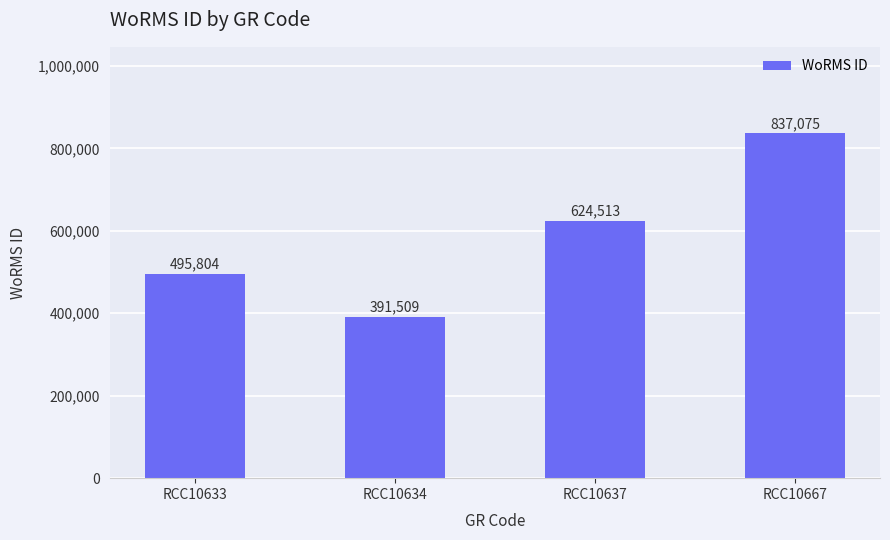

Which label corresponds to the largest value in the chart?

RCC10667